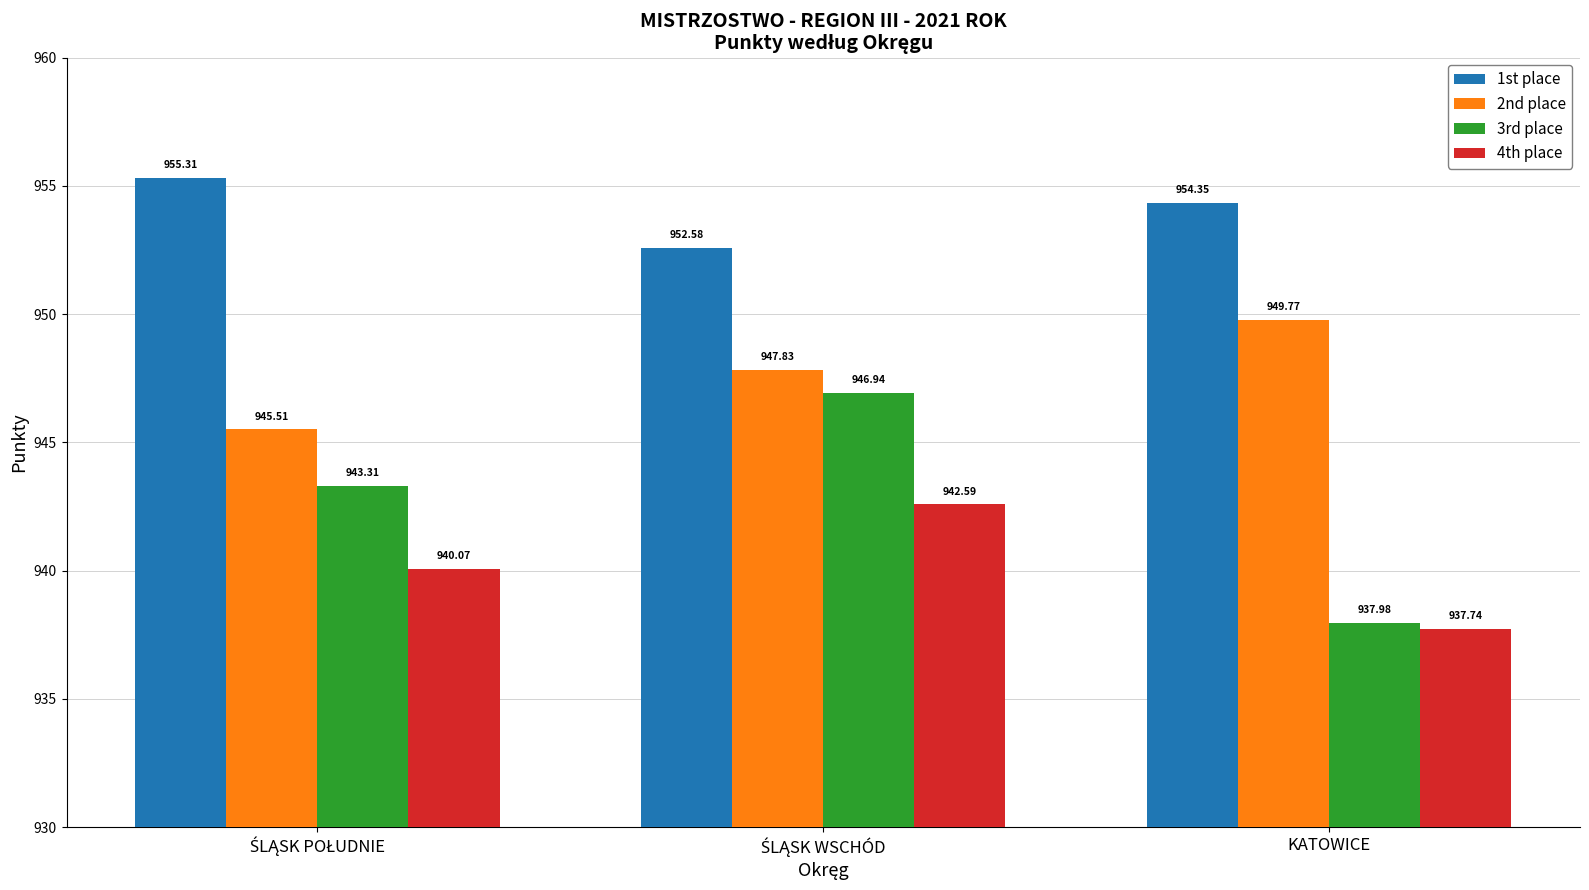

List the series in order of their peak value, highest first.

1st place, 2nd place, 3rd place, 4th place